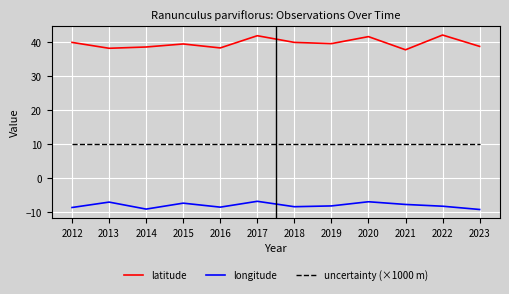

At how many categories does at least one series exceed 7?

12